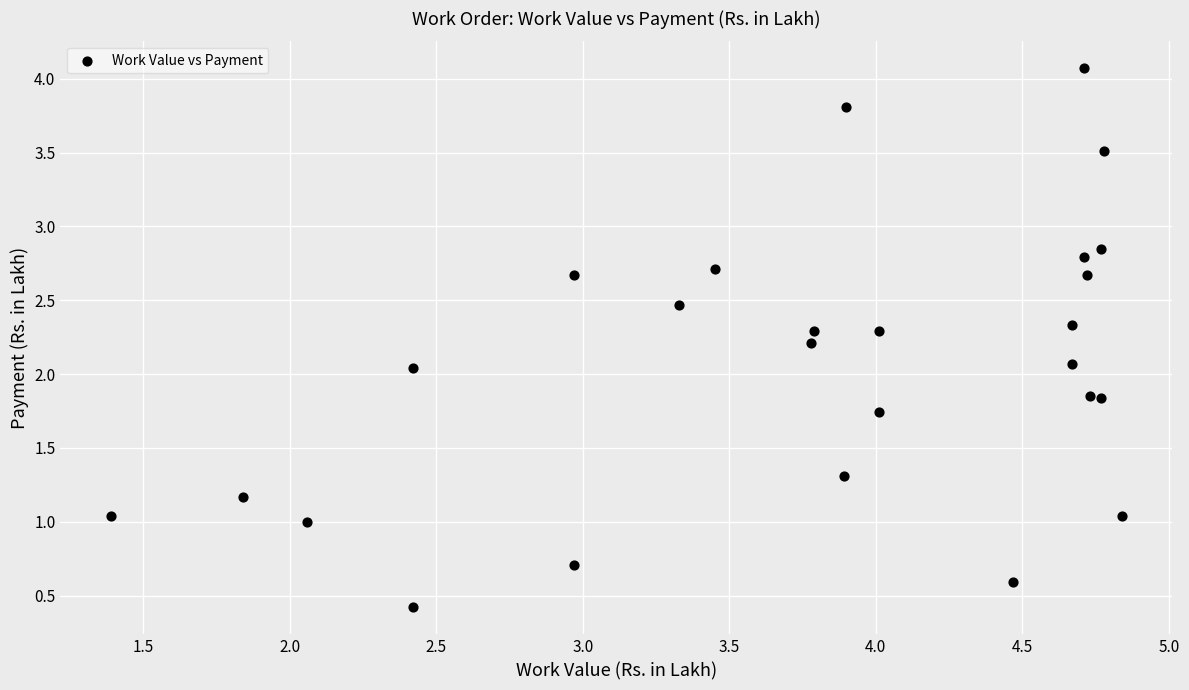

What is the range of X values (max minus min)?

3.5